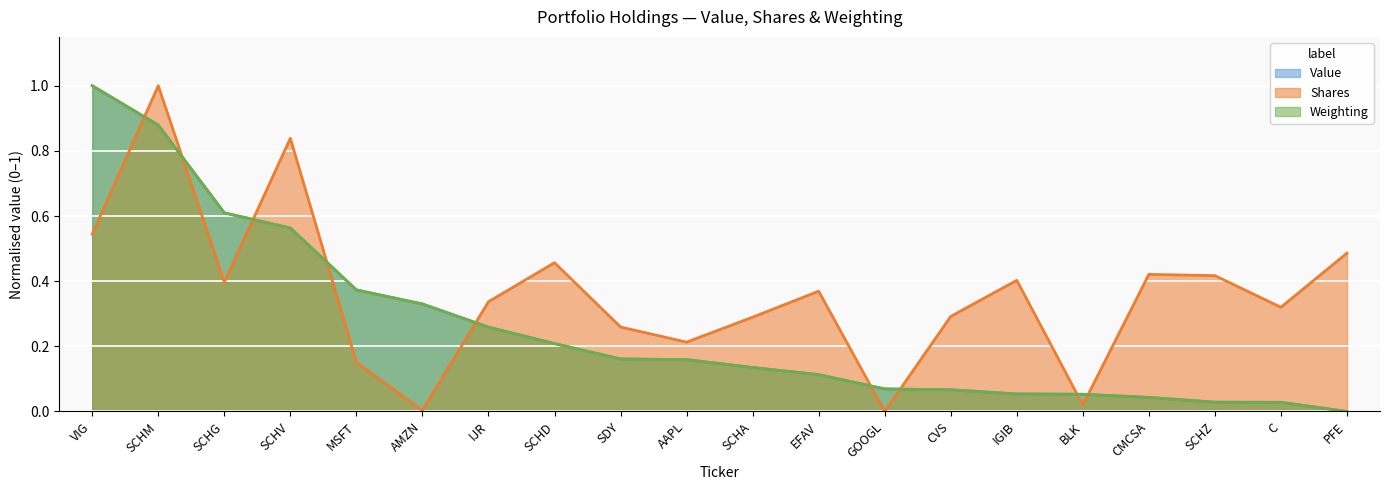

Does the chart display data point markers on the line(s)?

No